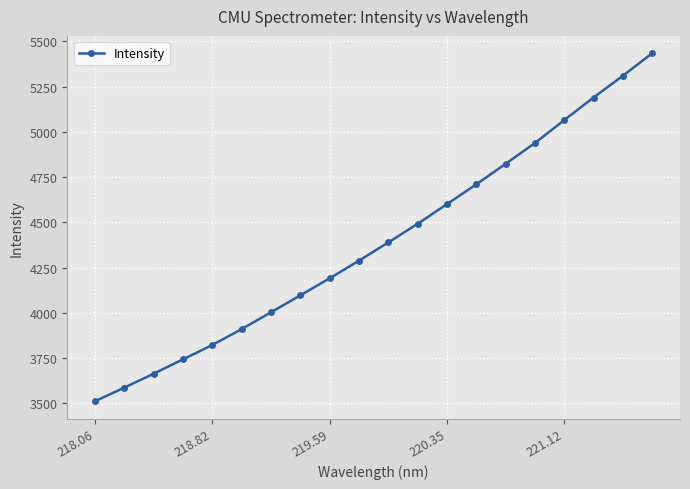

True or false: the data has more than 1 interior local peaks.

False